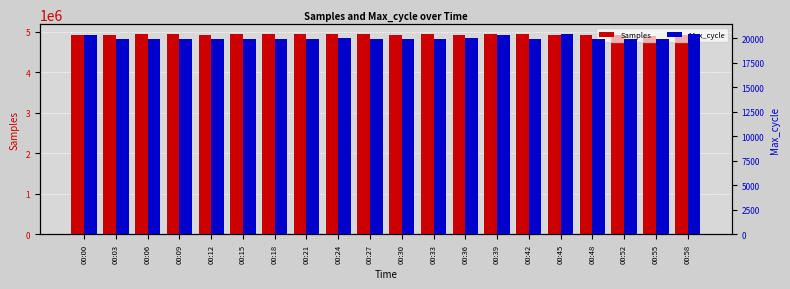

Which series changed the most between 00:24 and 00:58?

Samples